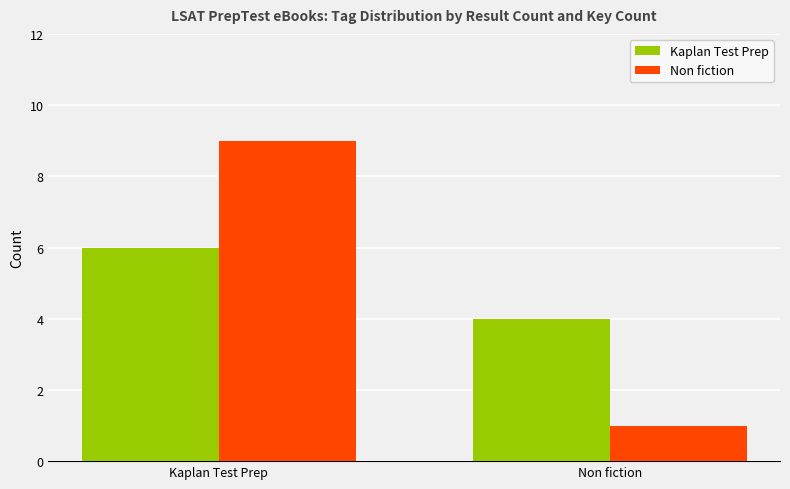

What is the average value of the Non fiction series?

5